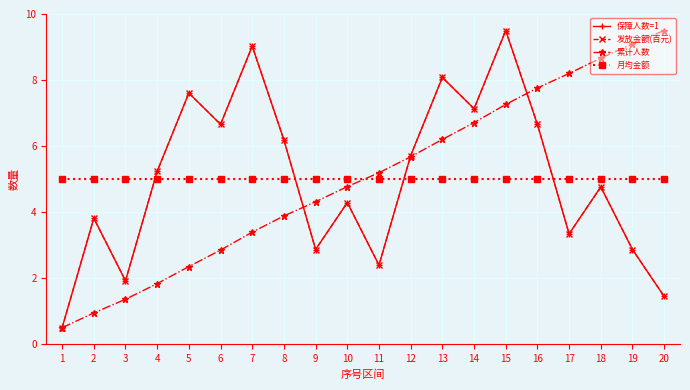

Which series ends up on top after the final intersection of 月均金额 and 保障人数=1?

月均金额